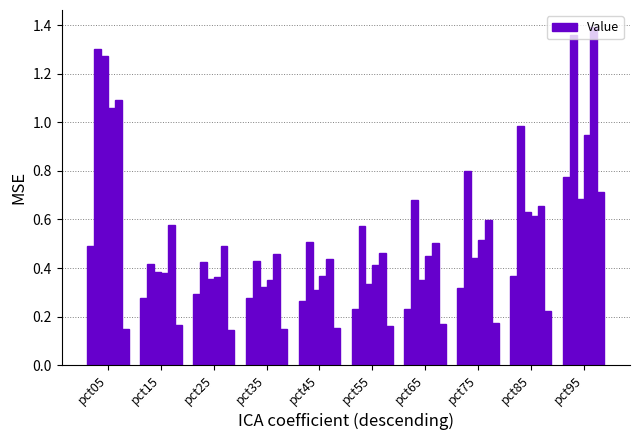

Does the chart contain stacked bars?

No